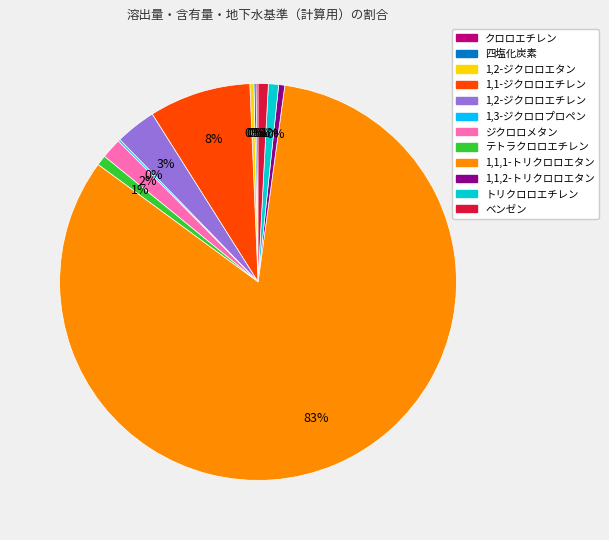

To the nearest percent, what is the average slice percentage?

8%